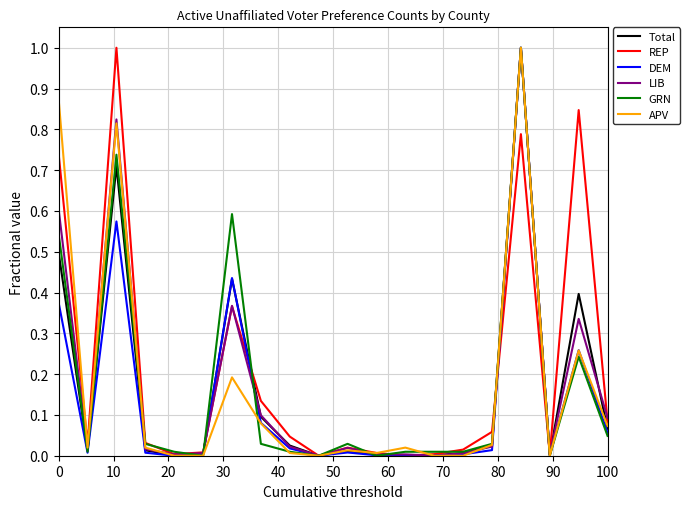

How many distinct data groups are displayed?

6